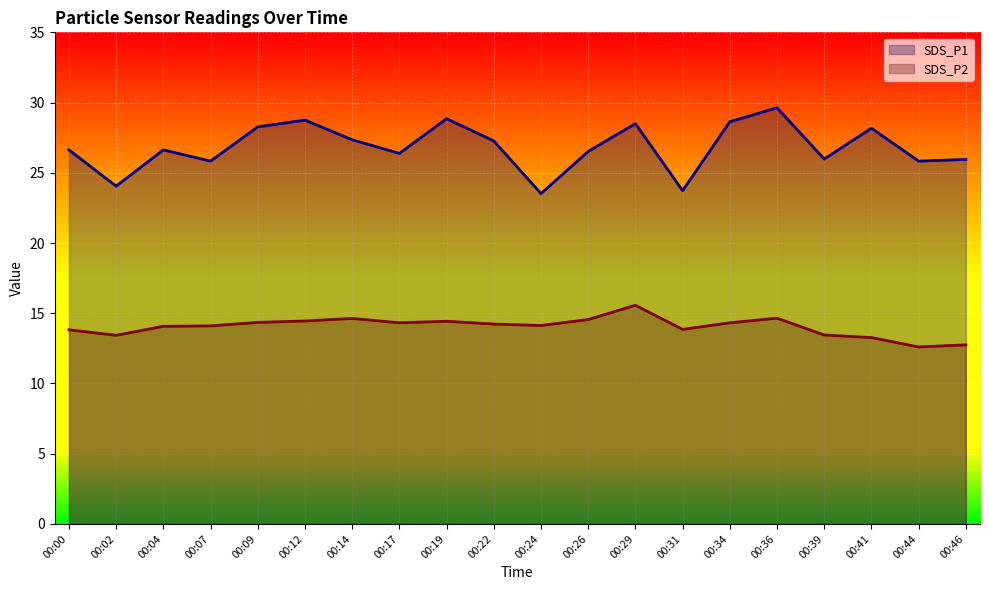

Which series has the largest range (max minus min)?

SDS_P1